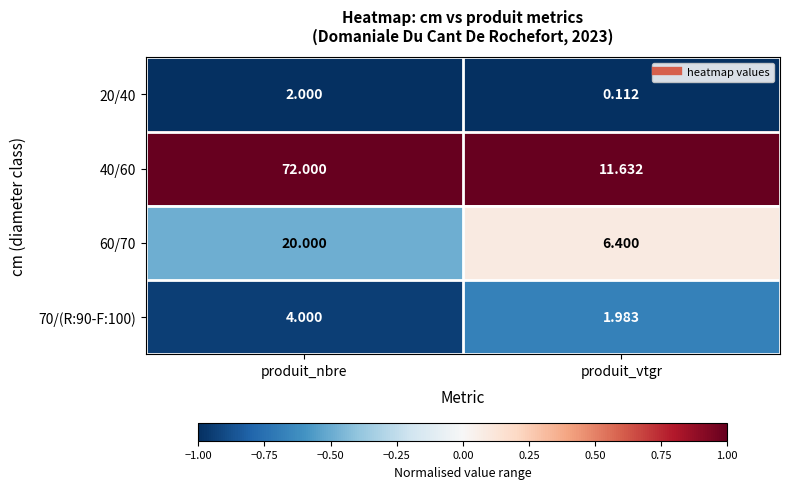

Which category has the lowest value in the 70/(R:90-F:100) series?

produit_vtgr